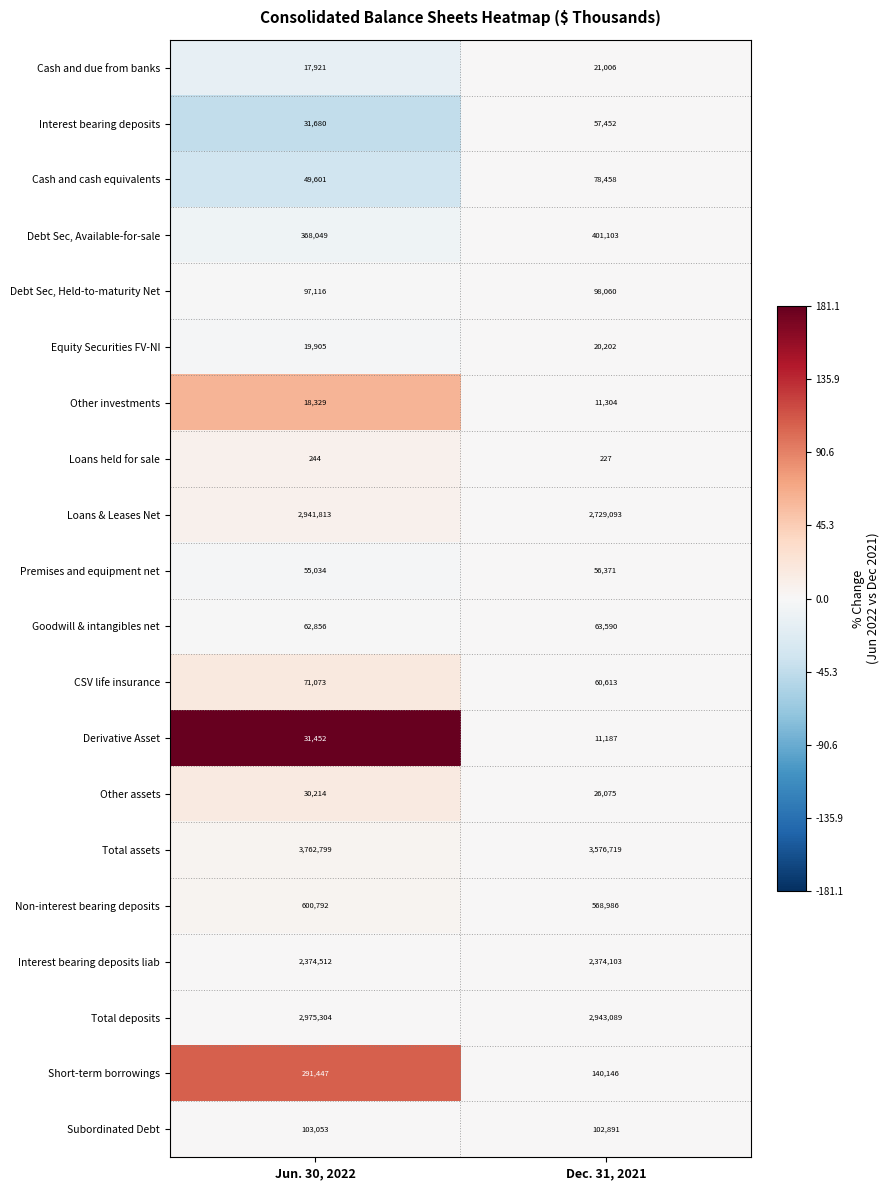

Rank the series by their maximum value, from highest to lowest.

Total assets, Total deposits, Loans & Leases Net, Interest bearing deposits liab, Non-interest bearing deposits, Debt Sec, Available-for-sale, Short-term borrowings, Subordinated Debt, Debt Sec, Held-to-maturity Net, Cash and cash equivalents, CSV life insurance, Goodwill & intangibles net, Interest bearing deposits, Premises and equipment net, Derivative Asset, Other assets, Cash and due from banks, Equity Securities FV-NI, Other investments, Loans held for sale